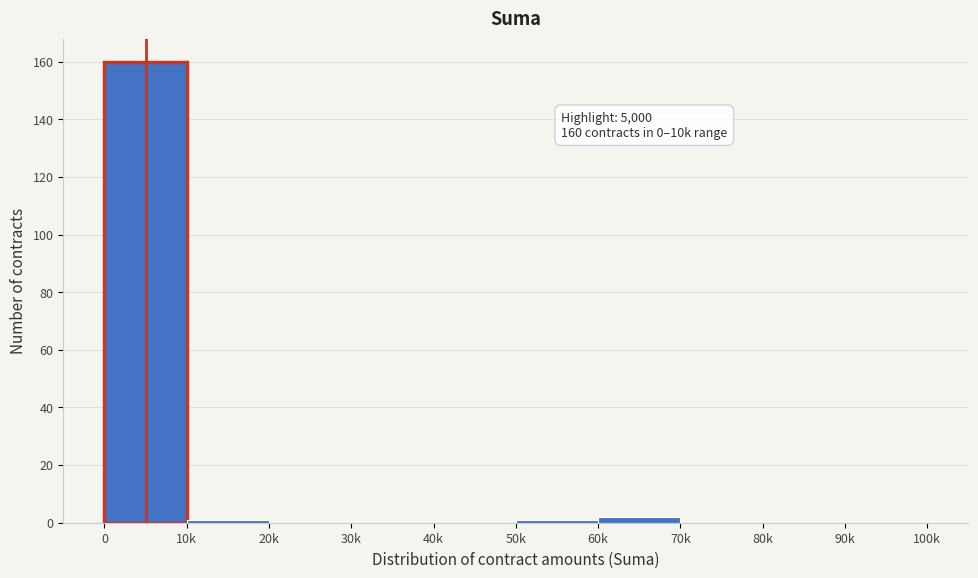

Reading right to left, extract all data points from this chart.

90k=0	80k=0	70k=0	60k=2	50k=1	40k=0	30k=0	20k=0	10k=1	0=160